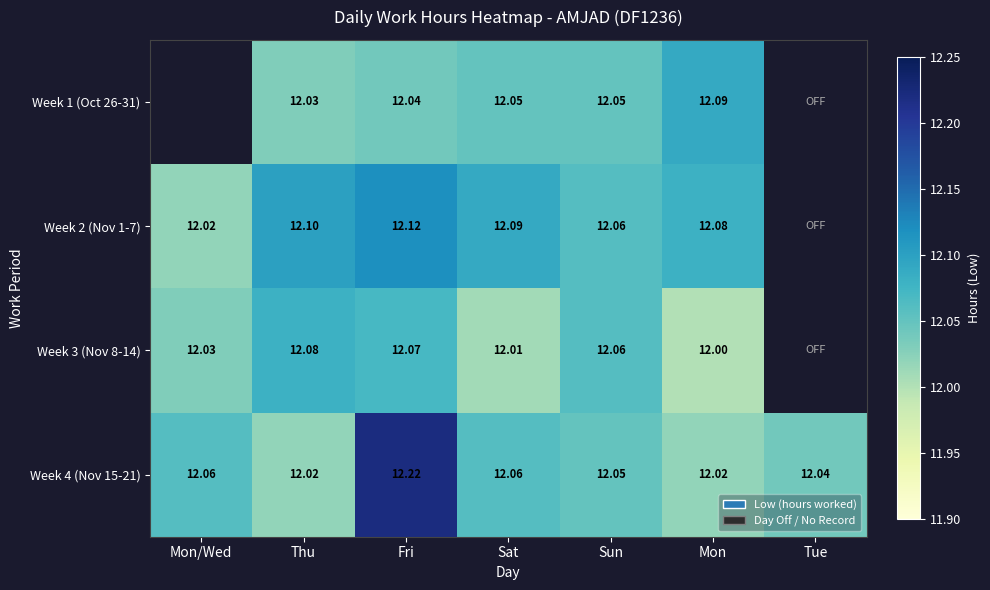

At which category is the sum across all series the highest?

Fri